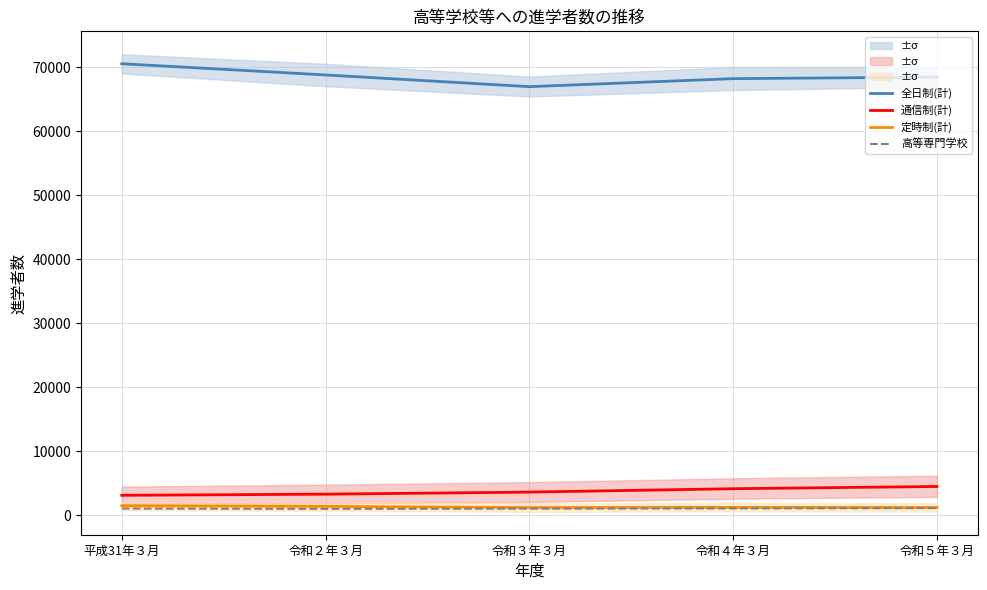

At how many categories does at least one series exceed 62833?

5